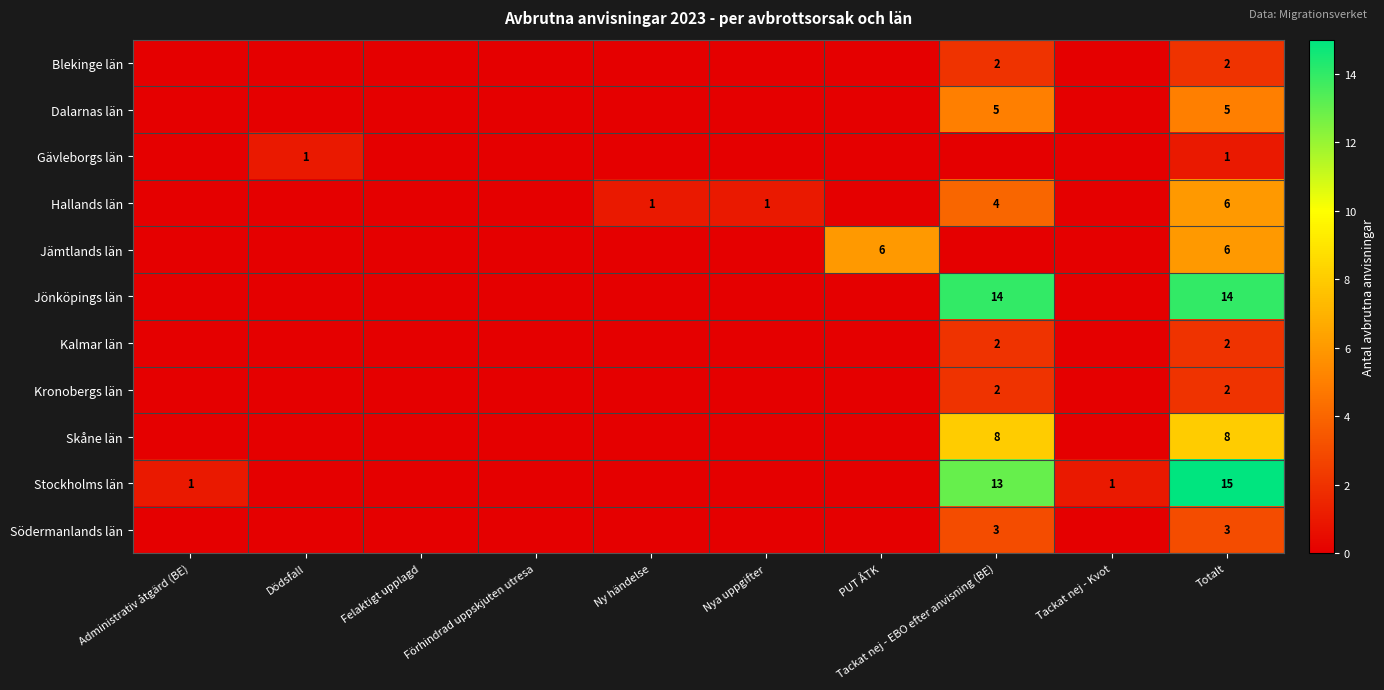

What is the spread (max minus min) of values at Totalt?

14